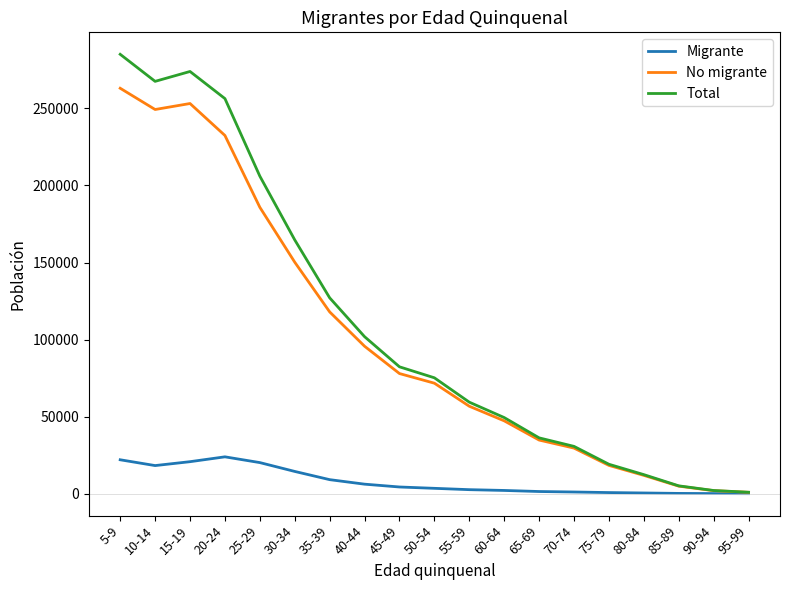

What are all the series names shown in the legend?

Migrante, No migrante, Total